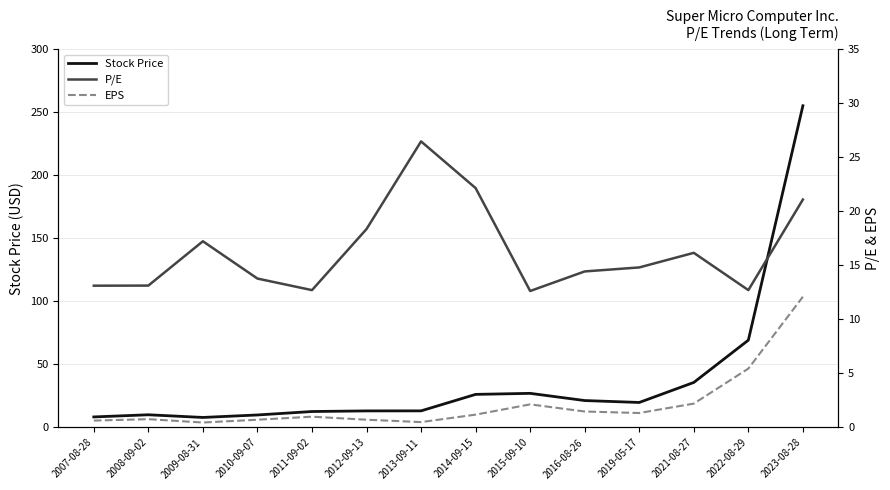

Rank the categories by Stock Price value from highest to lowest.

2023-08-28, 2022-08-29, 2021-08-27, 2015-09-10, 2014-09-15, 2016-08-26, 2019-05-17, 2013-09-11, 2012-09-13, 2011-09-02, 2008-09-02, 2010-09-07, 2007-08-28, 2009-08-31